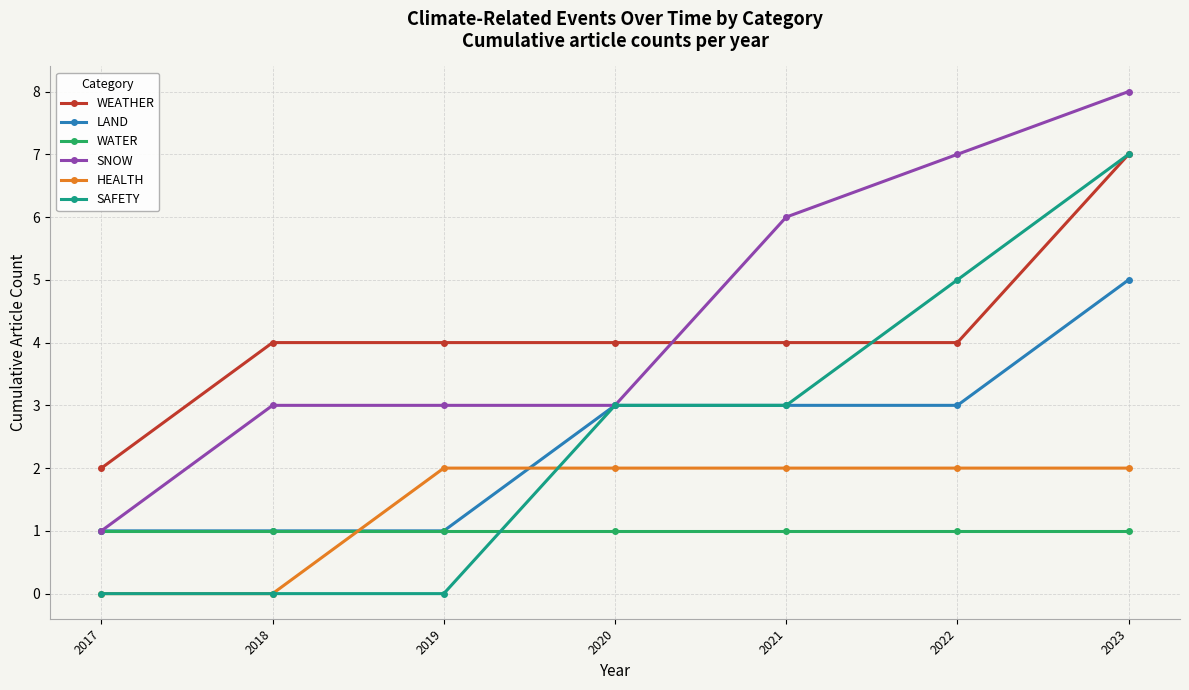

What is the spread (max minus min) of values at 2018?

4